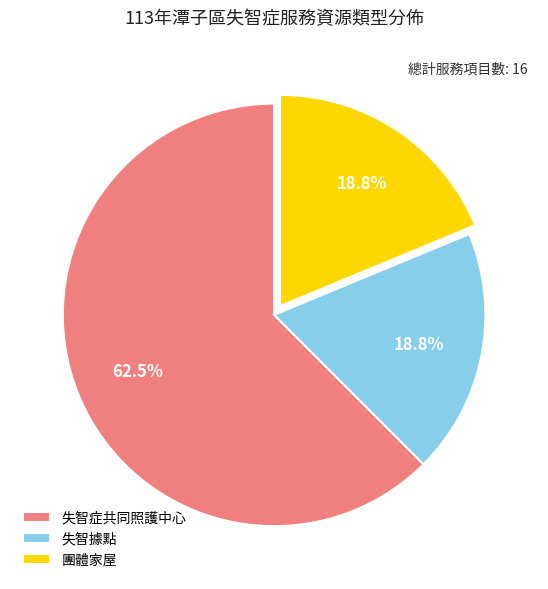

What percentage is the 失智據點 slice, to the nearest percent?

19%